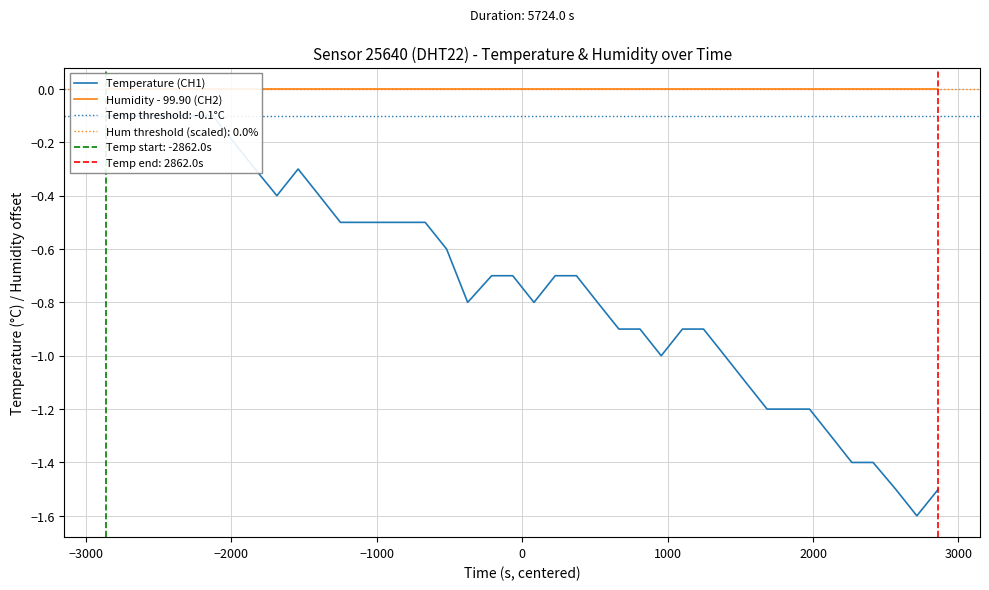

The value of Humidity - 99.90 (CH2) at 1000 is 0.0. True or false?

True